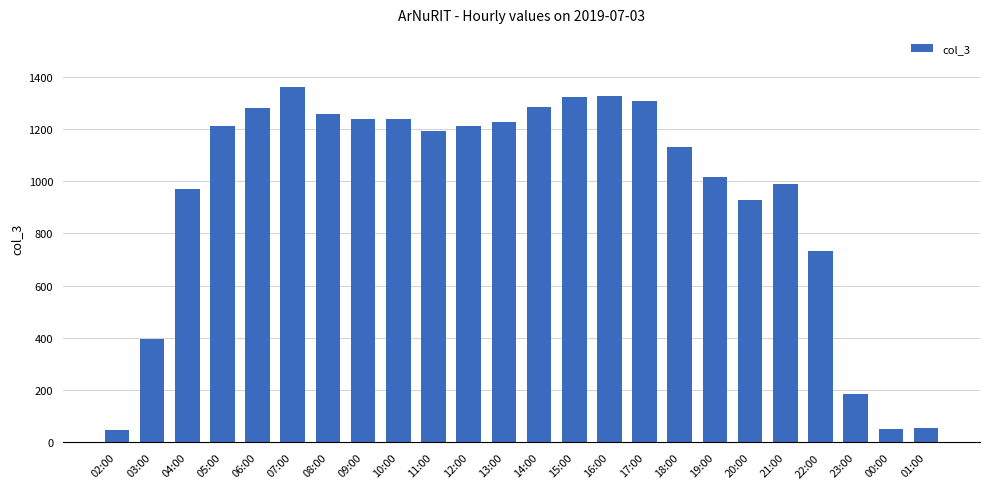

What is the label of the 3rd bar from the right?

23:00